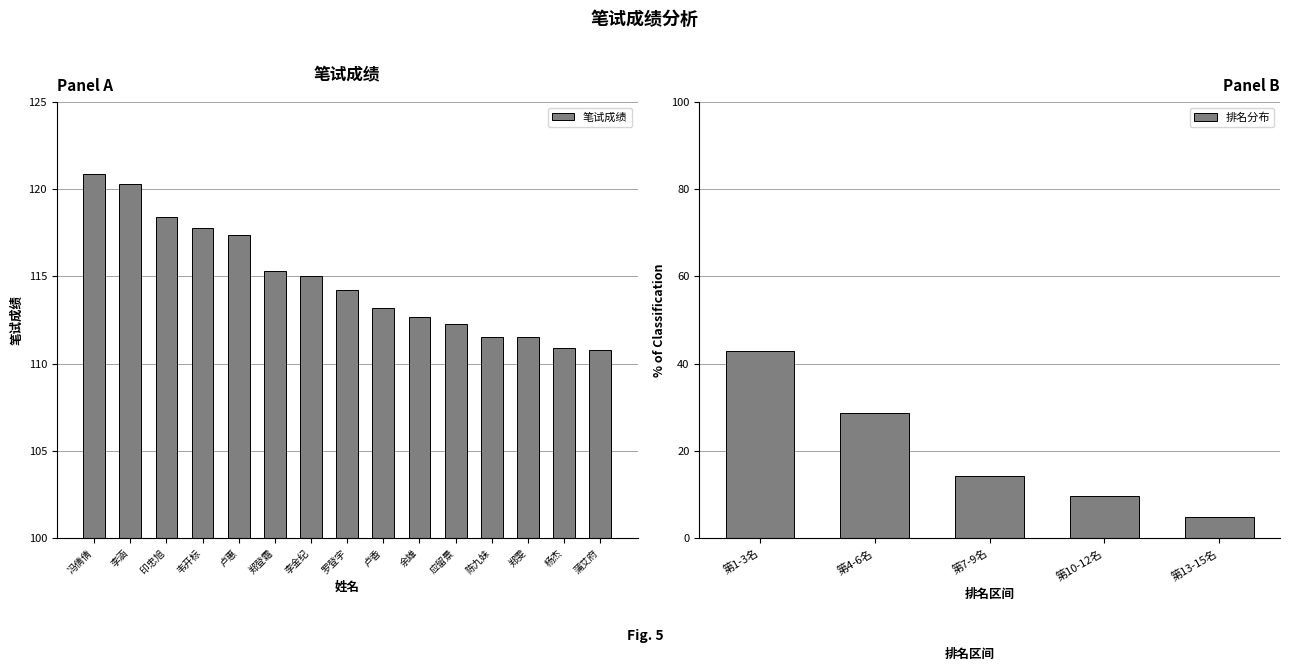

Approximately how many times larger is the value at 冯倩倩 compared to 陈九妹?

1.1